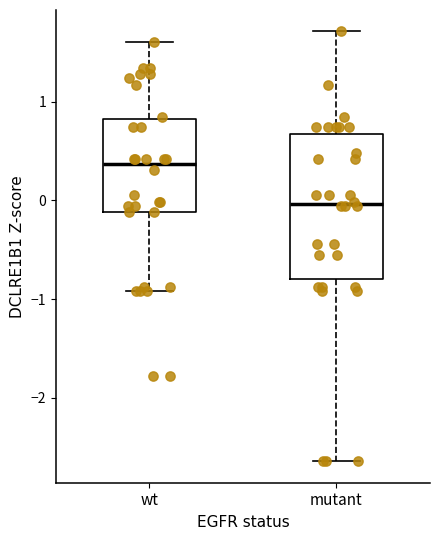

Reading left to right, transcribe this box plot: for each box, give where its median line is, the range the box spans, and where its two whiskers end, as read against the y-axis. The values are not printed on the chart, so give them approximately, as read against the axis.

wt: median 0.4, box -0.1 to 0.8, whiskers -0.9 to 1.6
mutant: median 0.0, box -0.8 to 0.7, whiskers -2.6 to 1.7